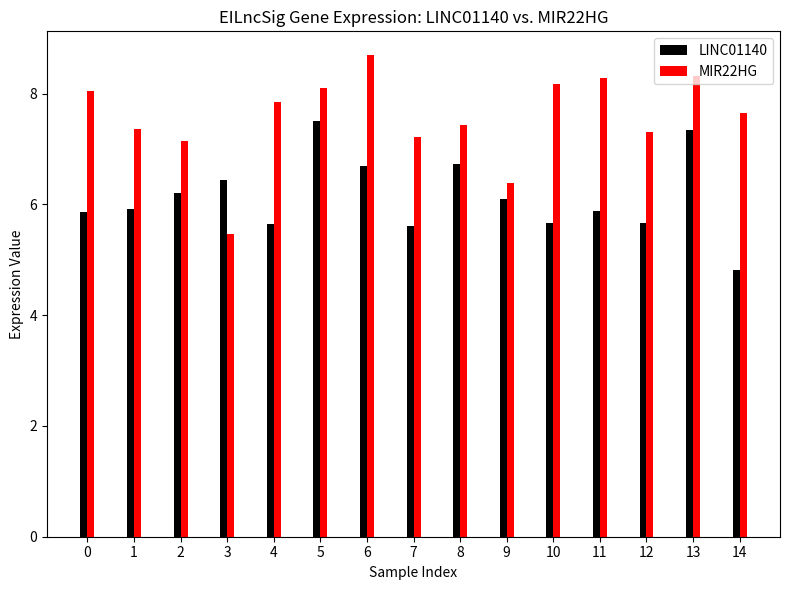

Is it true that MIR22HG equals 2.2 at 11?

False